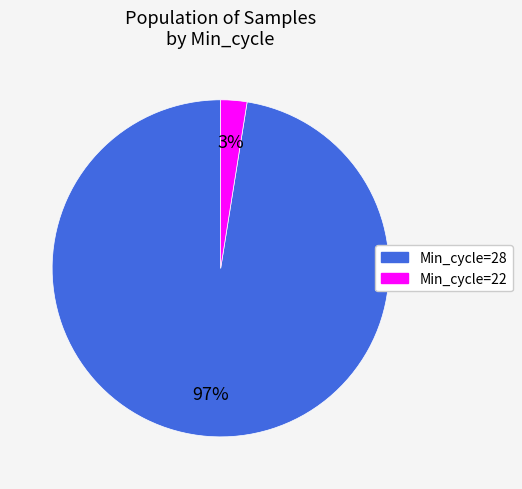

Which category has the biggest portion of the pie?

Min_cycle=28